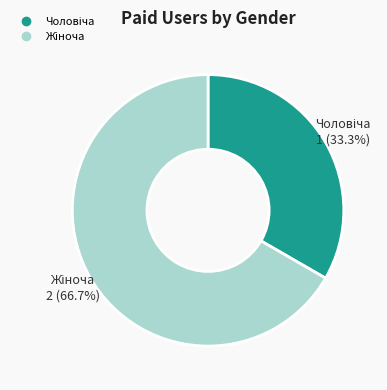

Does any single category account for the majority?

Yes